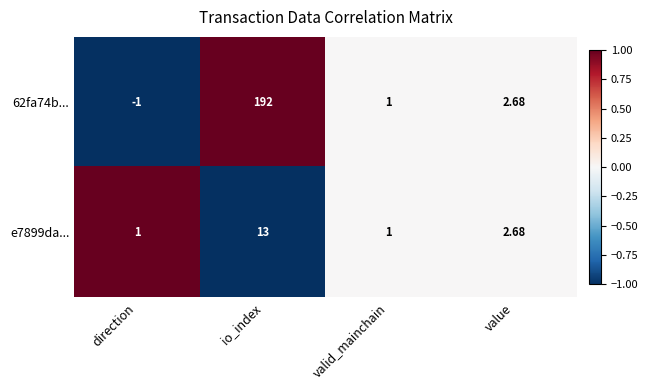

How many categories are shown in the chart?

4